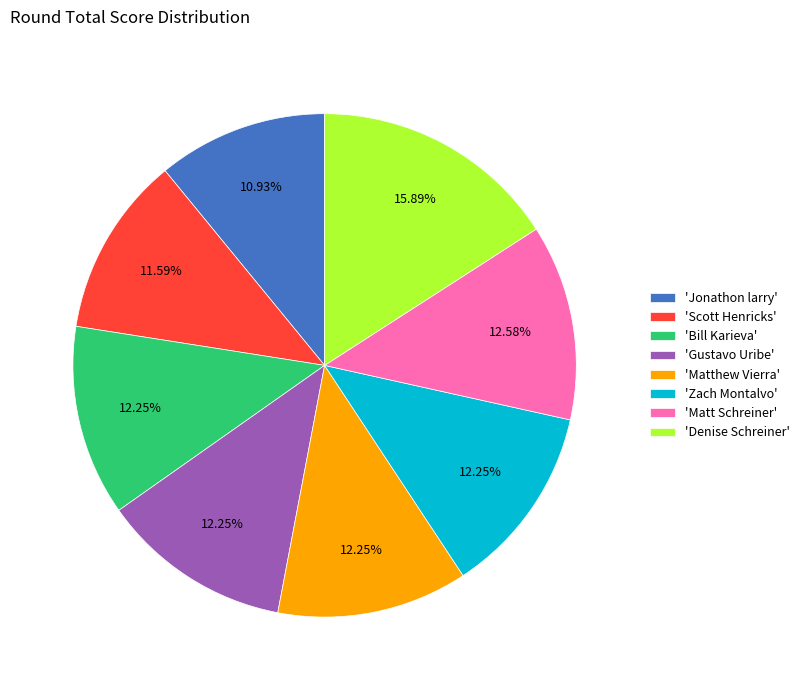

Which category has the biggest portion of the pie?

'Denise Schreiner'